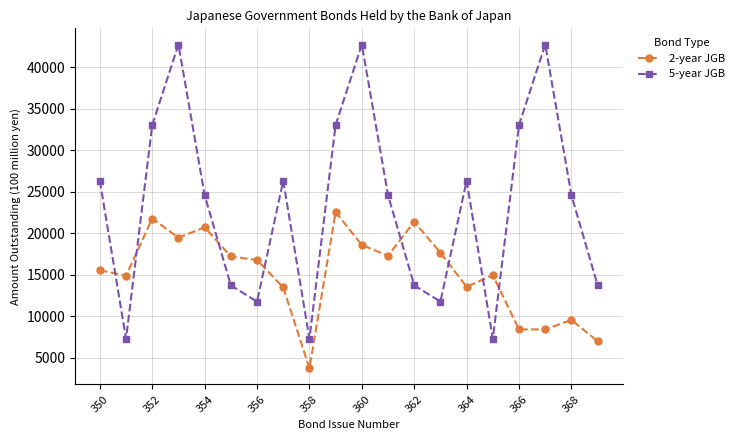

What is the difference between the maximum and second lowest values in the 2-year JGB series?

15549